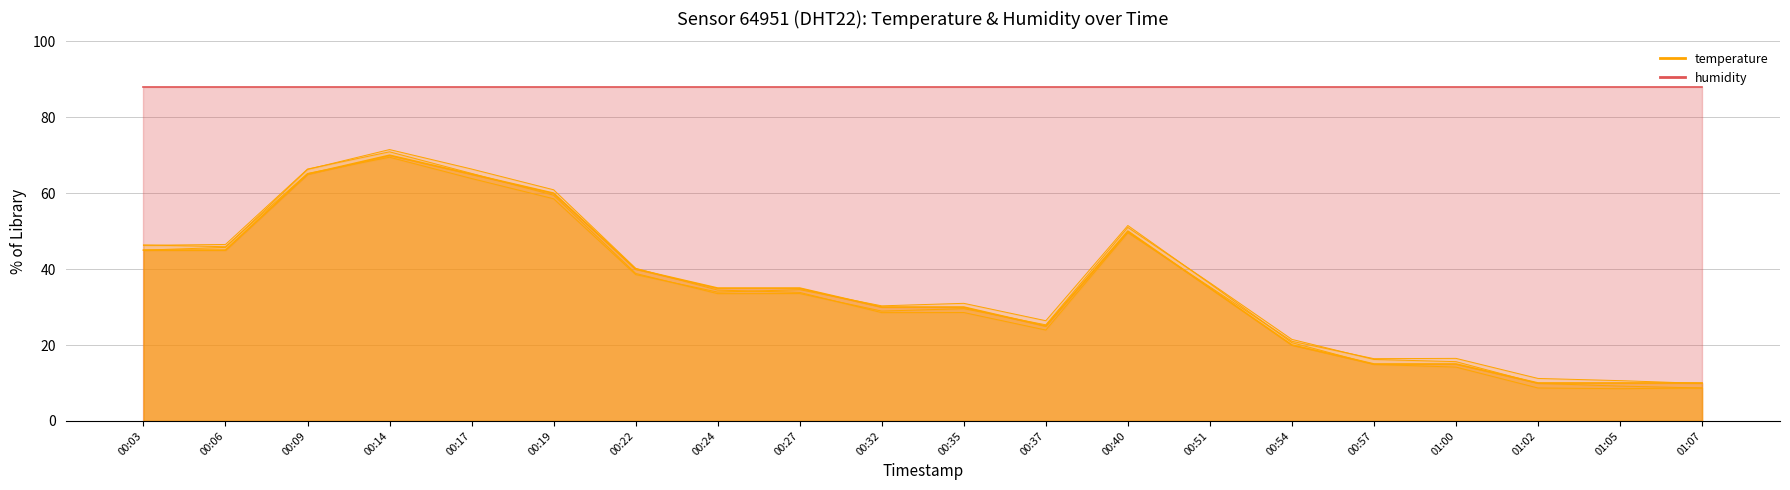

The chart shows a value of 10.0 at 01:05. True or false?

True